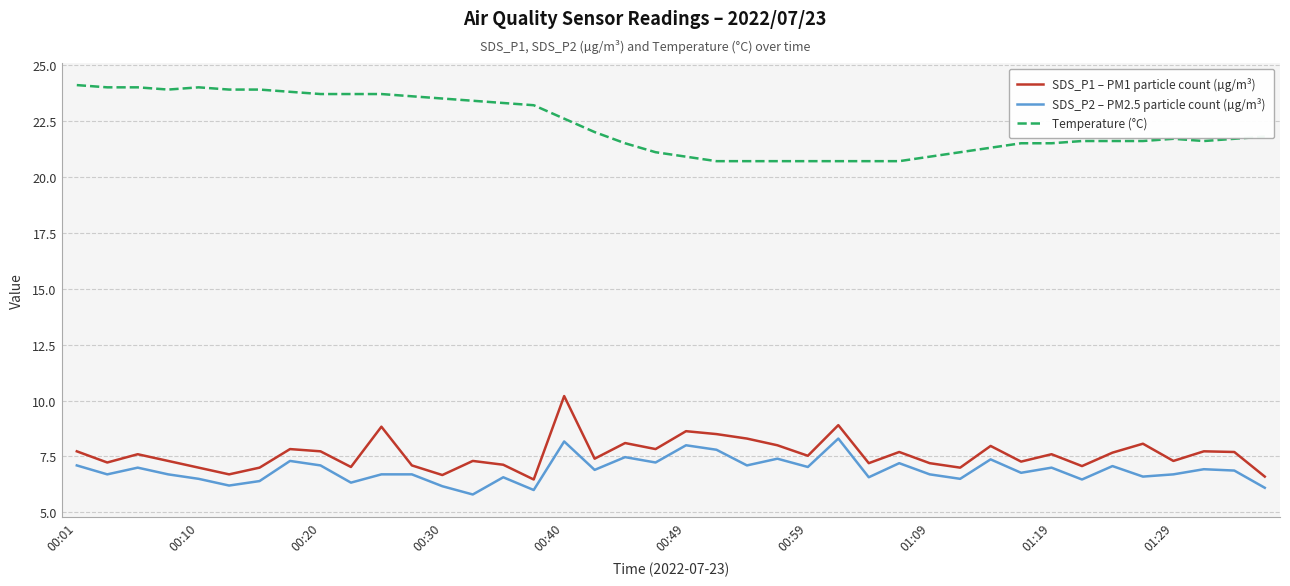

What is the maximum value for Temperature (°C)?

24.1